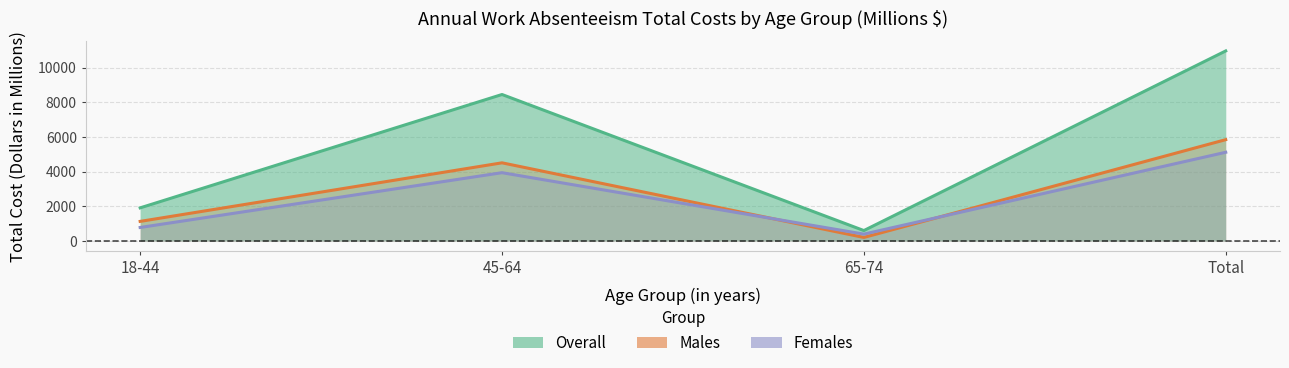

What is the minimum value for Overall?

602.0